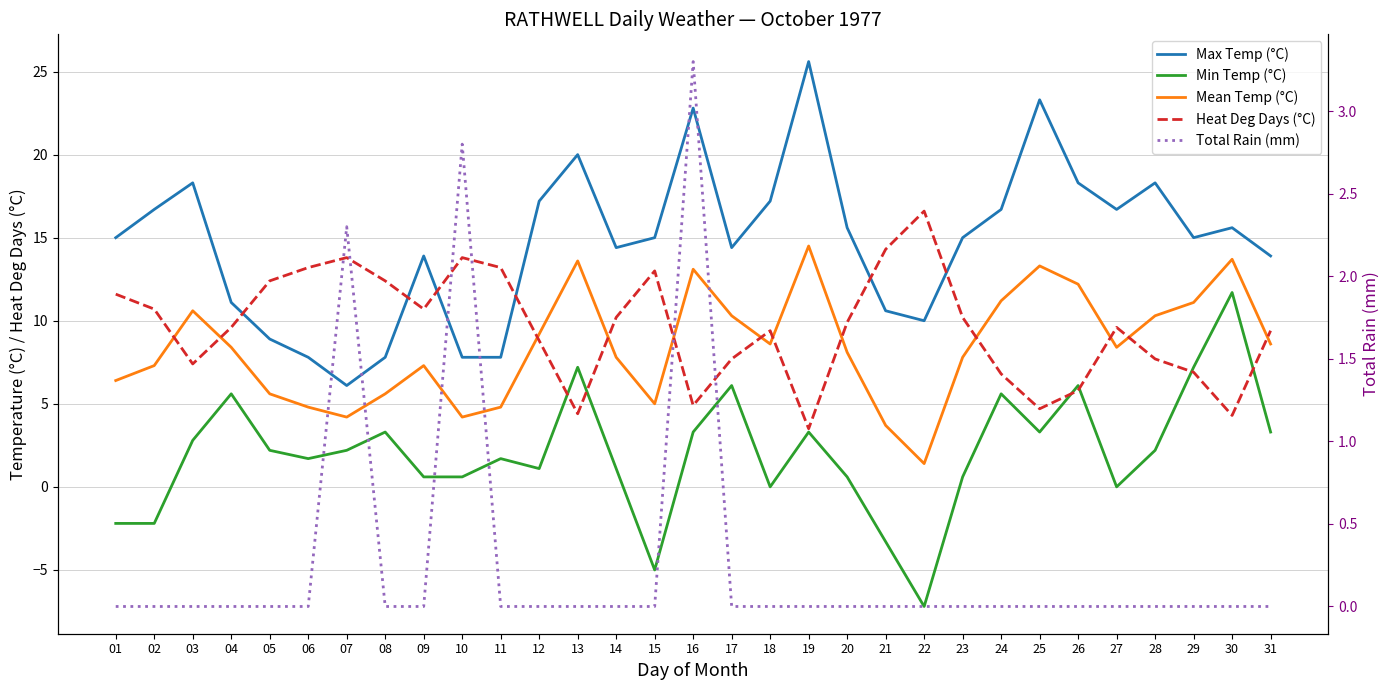

Is it true that Min Temp (°C) equals 2.9 at 11?

False